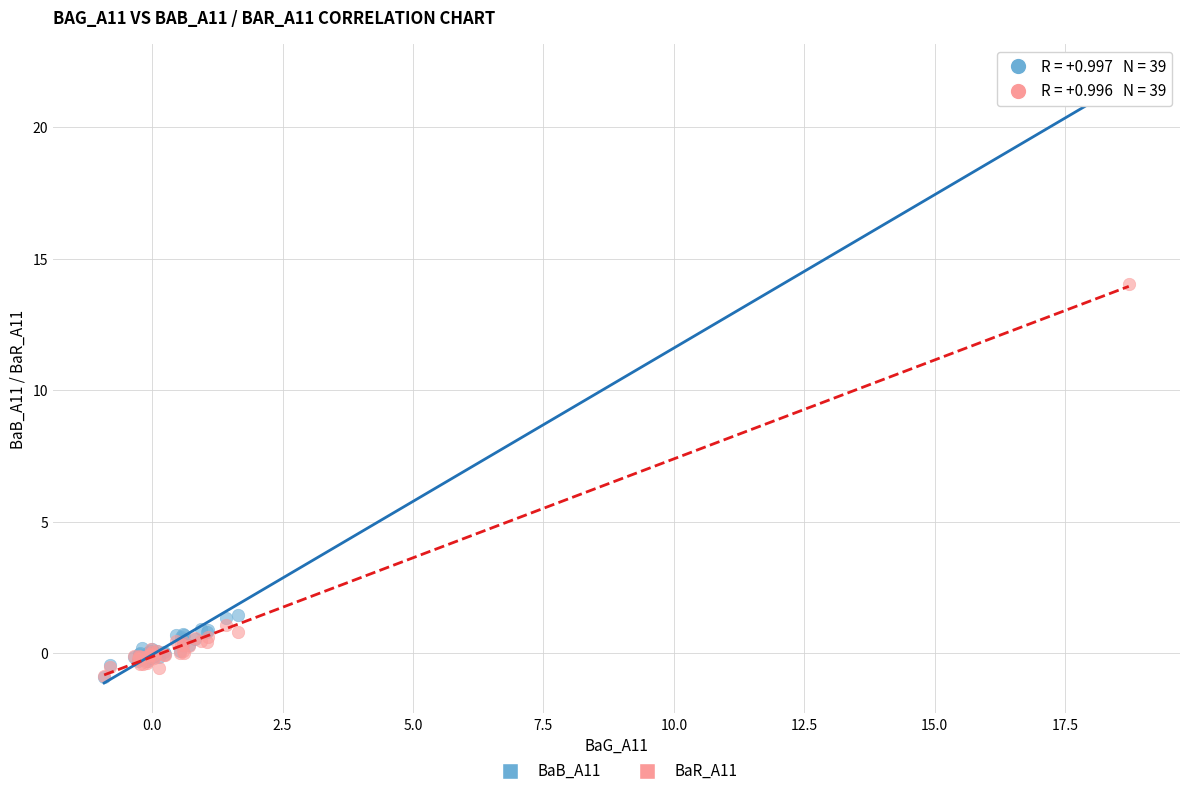

Across all series, what Y value is closest to 10?

14.0